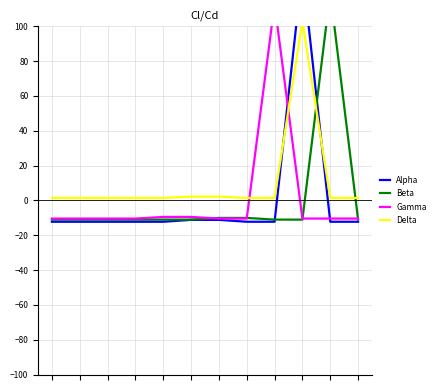

What is the spread (max minus min) of values at 4?

13.7